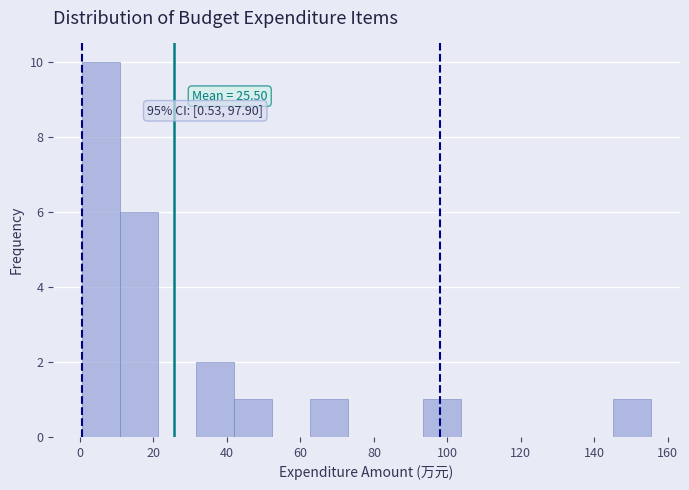

Over which range of the x-axis is the bar tallest?

0 to 10